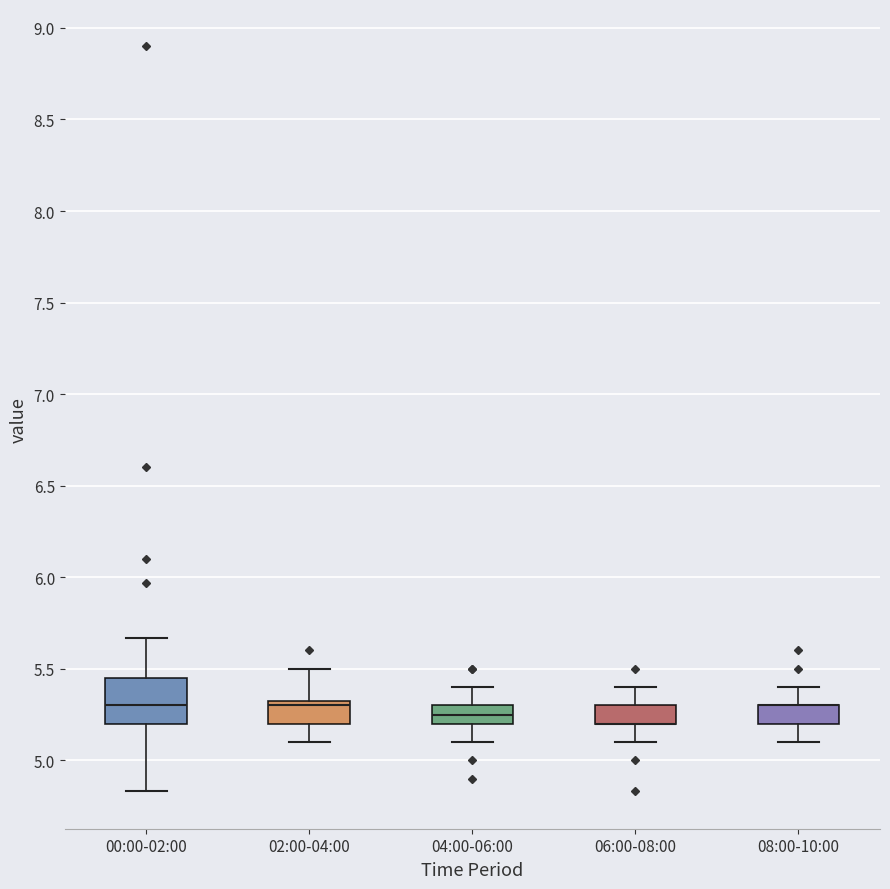

Comparing the boxes themselves (not the whiskers), which one is the tallest?

00:00-02:00